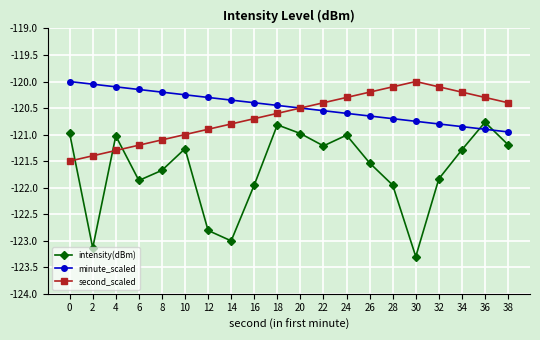

How many intersections are there between second_scaled and intensity(dBm)?

3